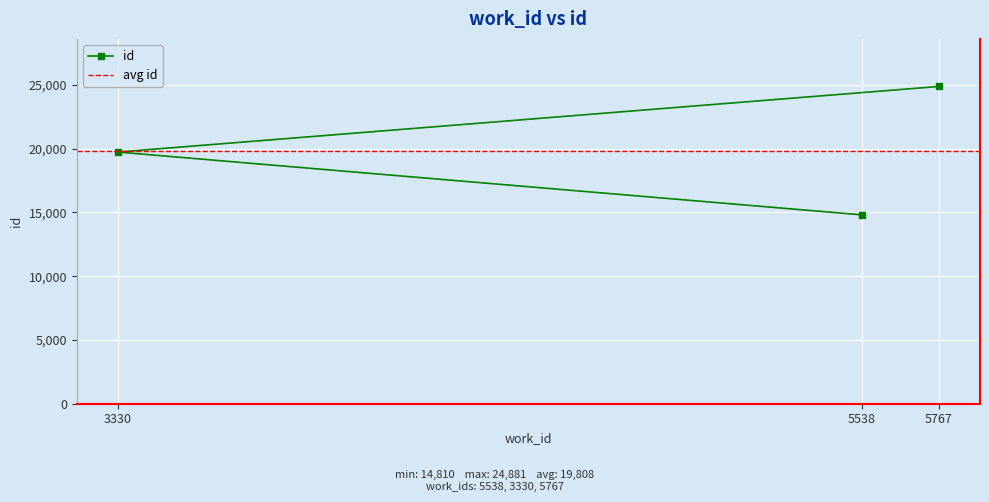

Which has a higher value, 3330 or 5538?

3330